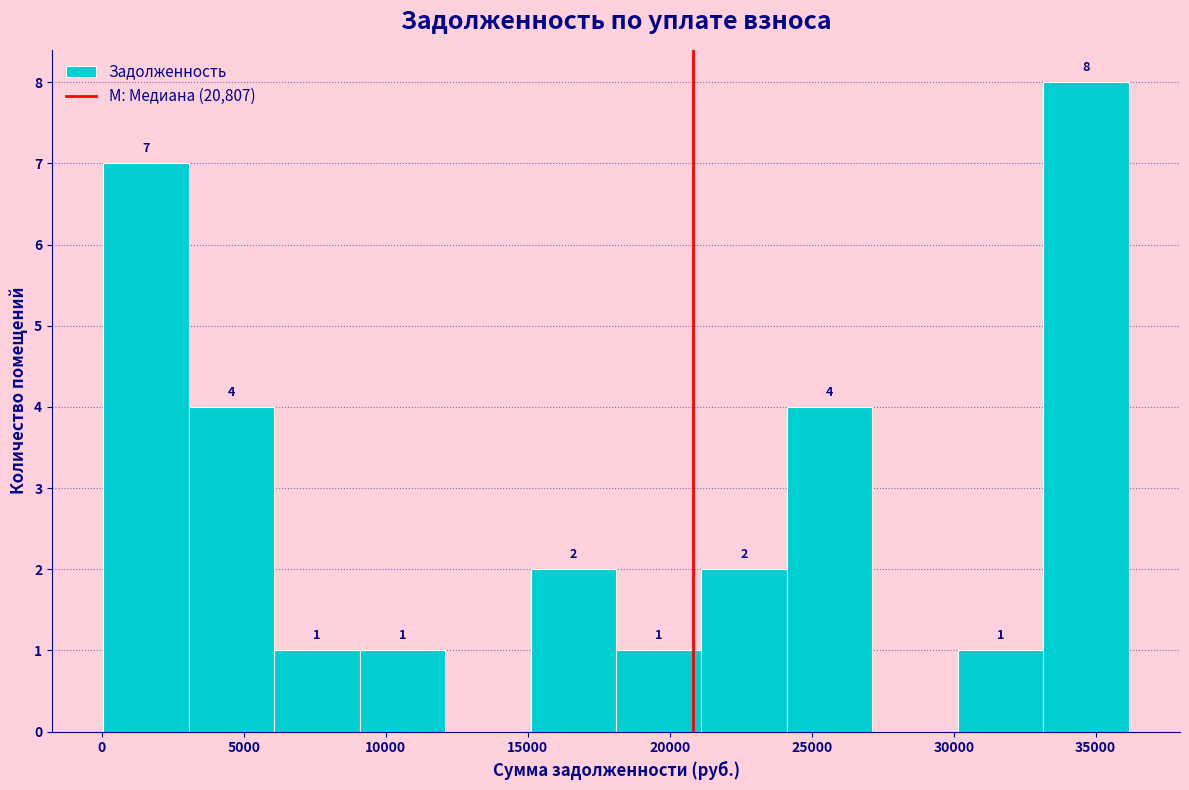

Which range on the x-axis has the tallest bar?

33000 to 36000